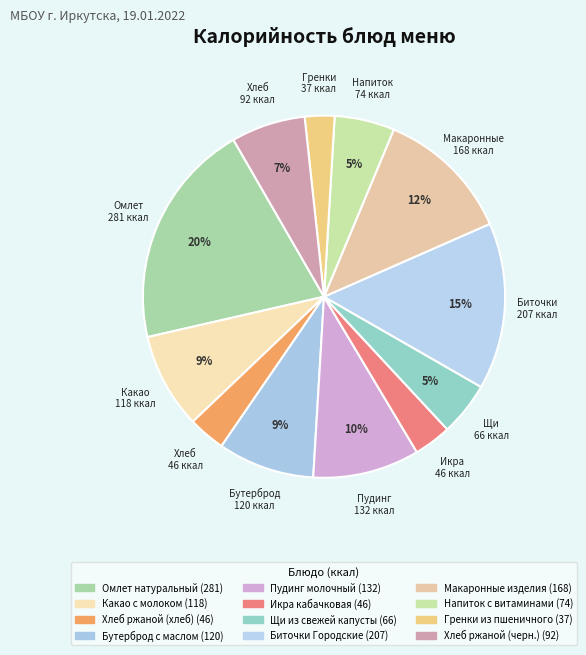

What percentage is the Напиток с витаминами slice, to the nearest percent?

5%